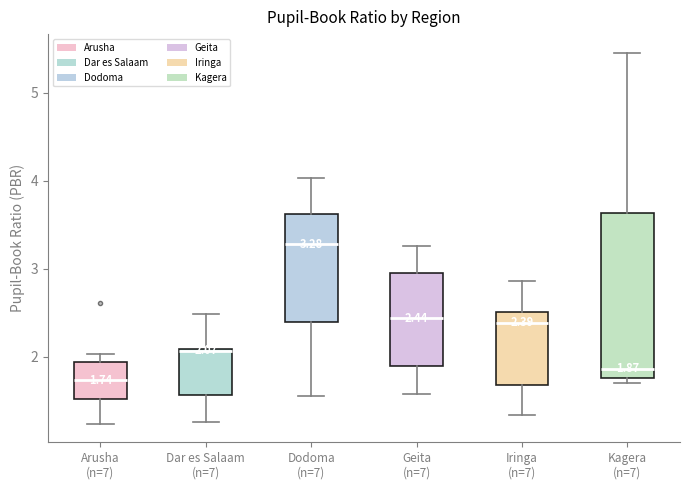

Which box is the tallest, from its lower edge to its upper edge?

Kagera (n=7)